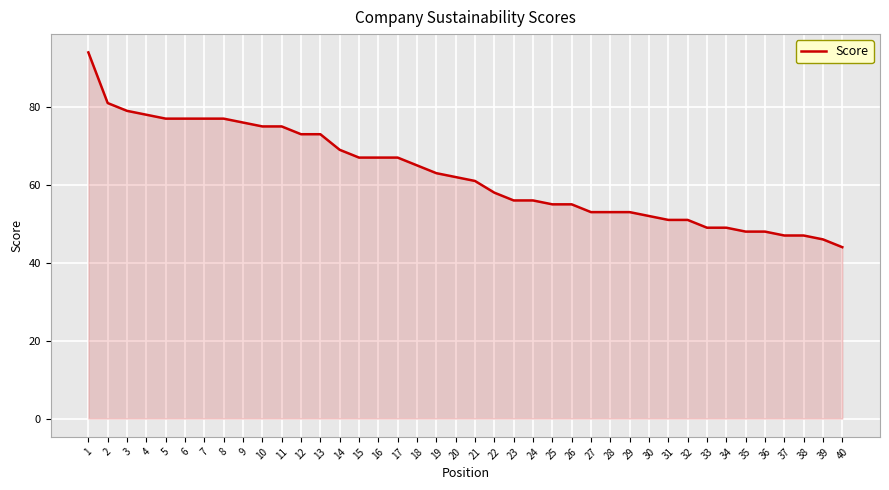

How many lines are shown in the chart?

1